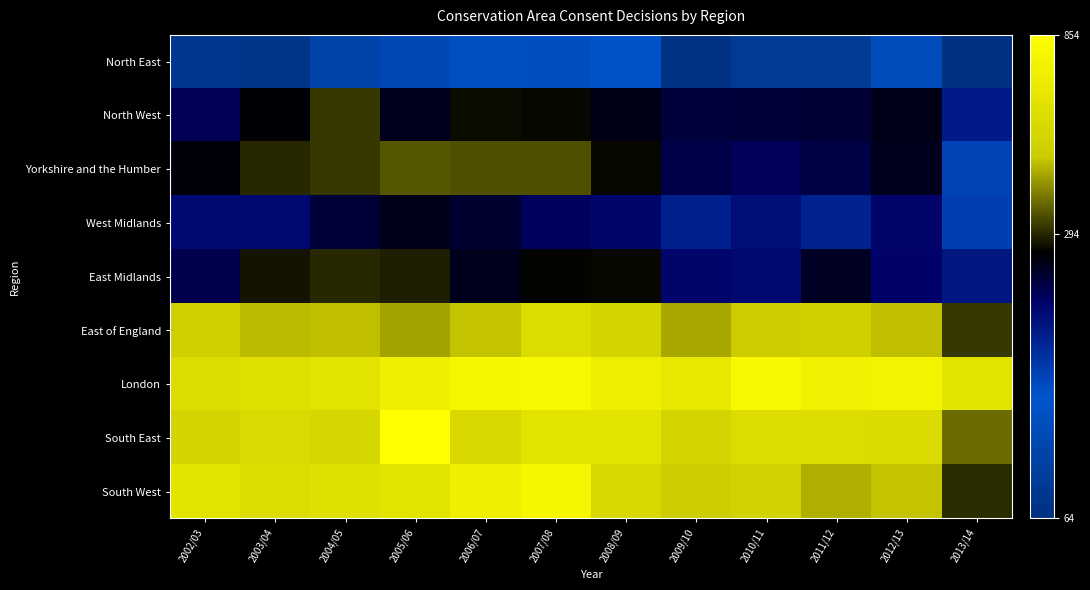

Rank the series at 2010/11 from lowest to highest value.

North East, West Midlands, East Midlands, Yorkshire and the Humber, North West, East of England, South West, South East, London